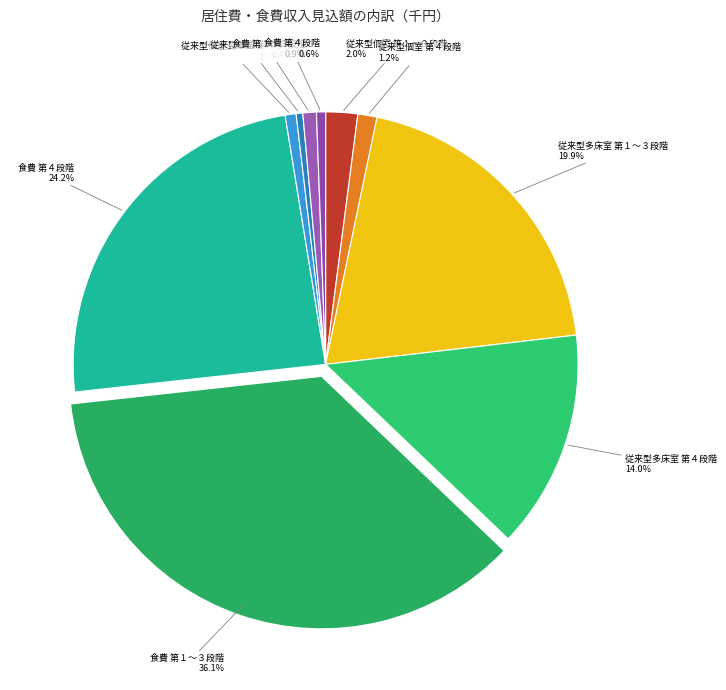

How many slices are in this pie chart?

10